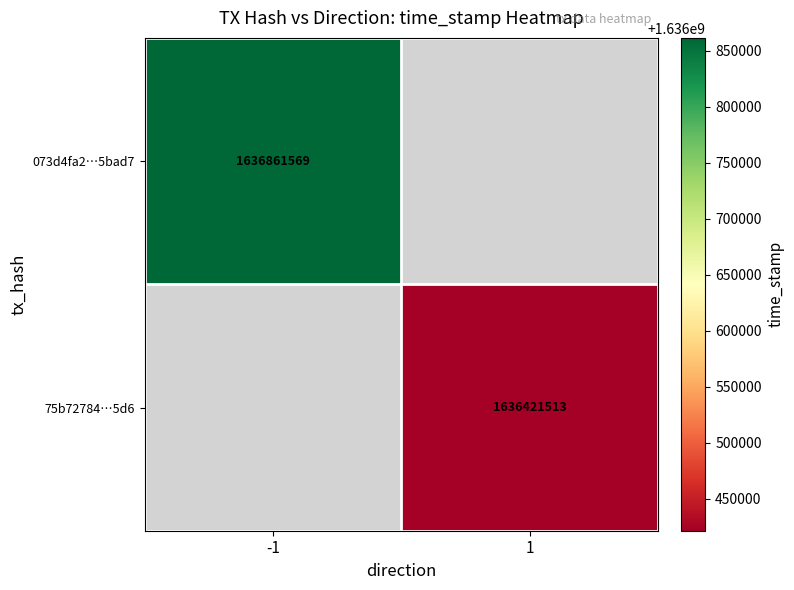

True or false: 75b72784…5d6 has a value of 1636421513 at 1.

True